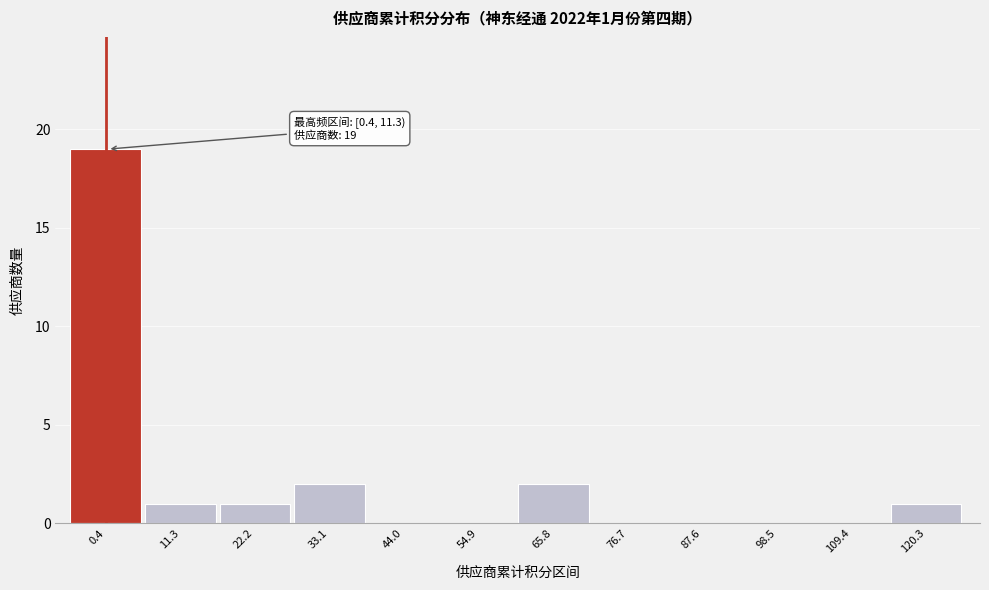

Reading left to right, what are all the values shown in this chart?

0.4=19	11.3=1	22.2=1	33.1=2	44.0=0	54.9=0	65.8=2	76.7=0	87.6=0	98.5=0	109.4=0	120.3=1